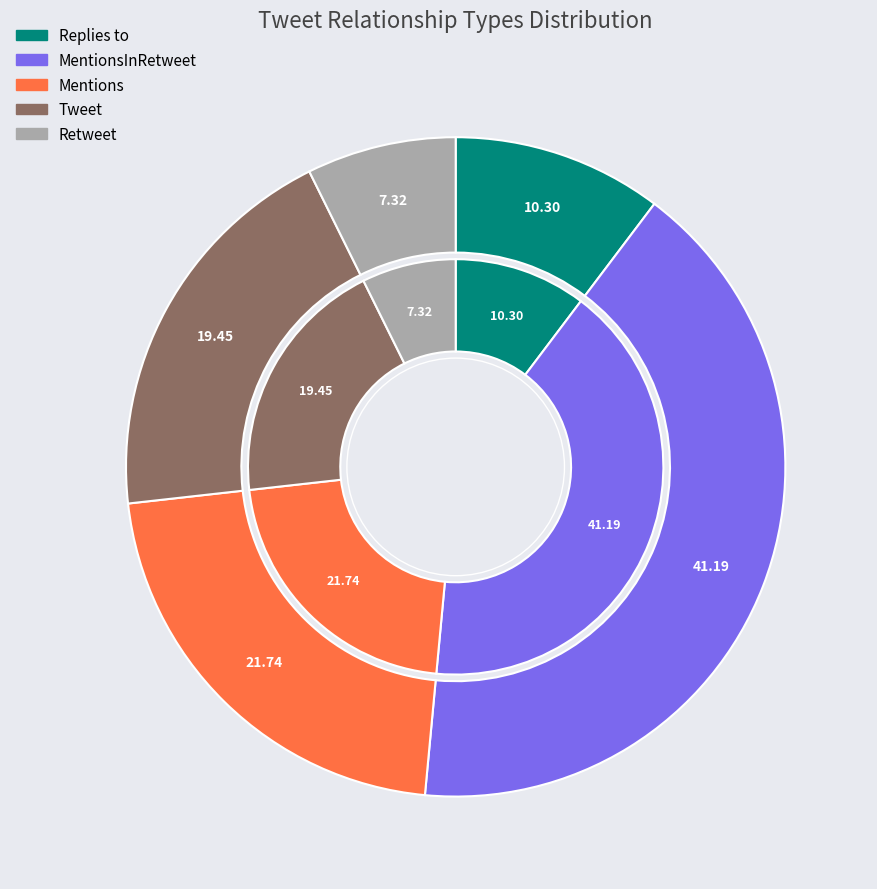

Is Replies to the majority of the pie?

No